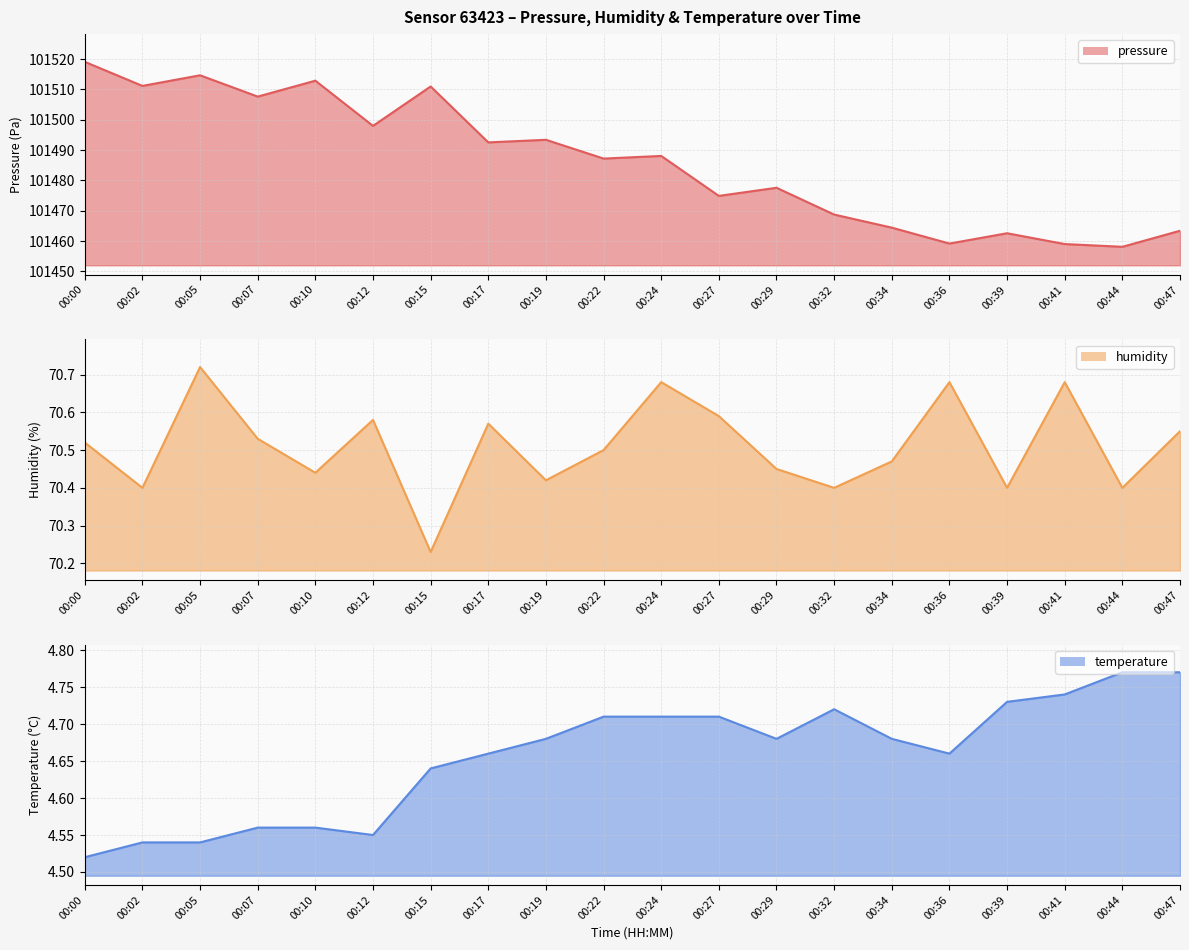

In humidity line, how many points are lower than both neighbors (excluding endpoints)?

7